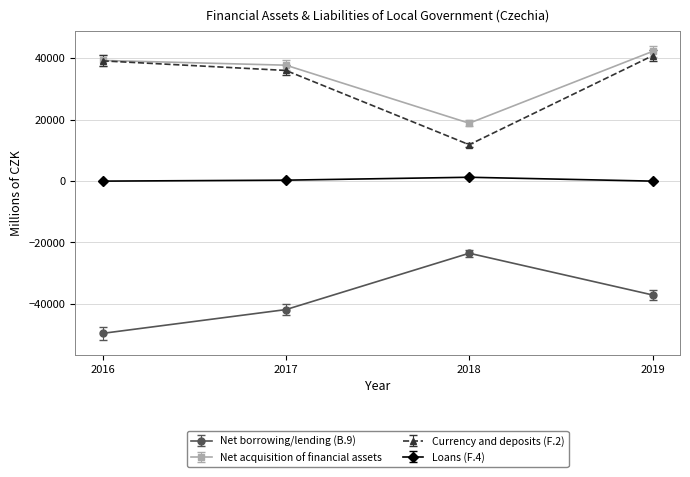

What is the total value across all series at 2019?

45841